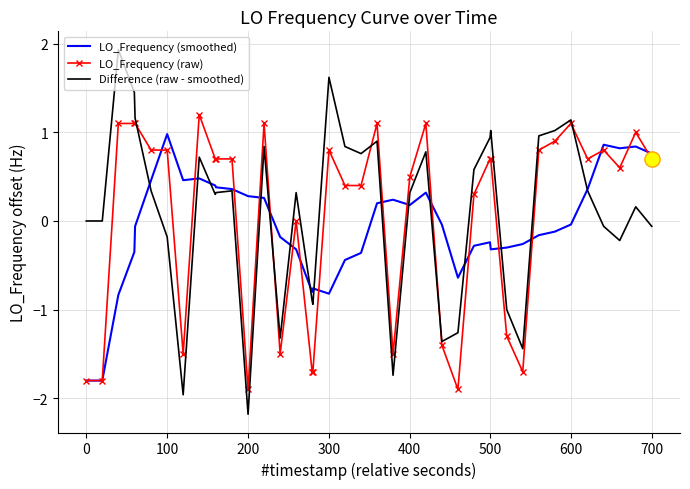

What is the maximum value for LO_Frequency (smoothed)?

1.0